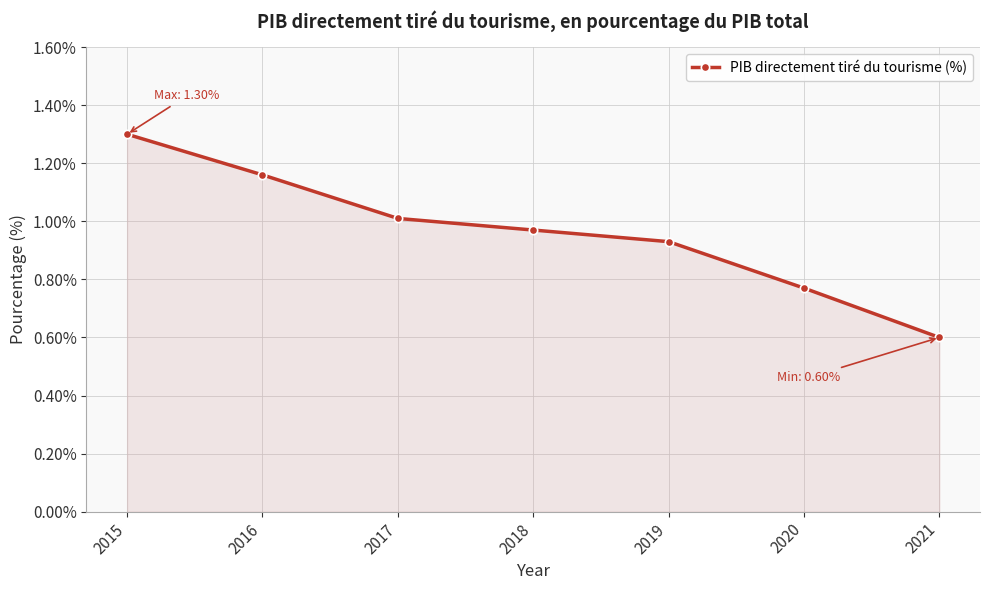

What is the difference between the maximum and minimum values?

0.7